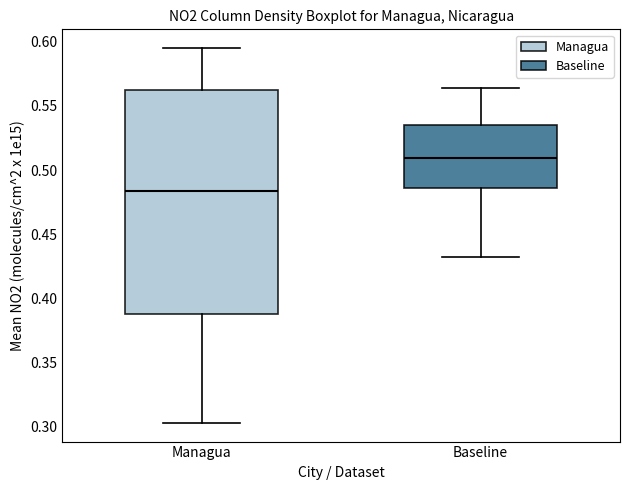

Which box is the tallest, from its lower edge to its upper edge?

Managua